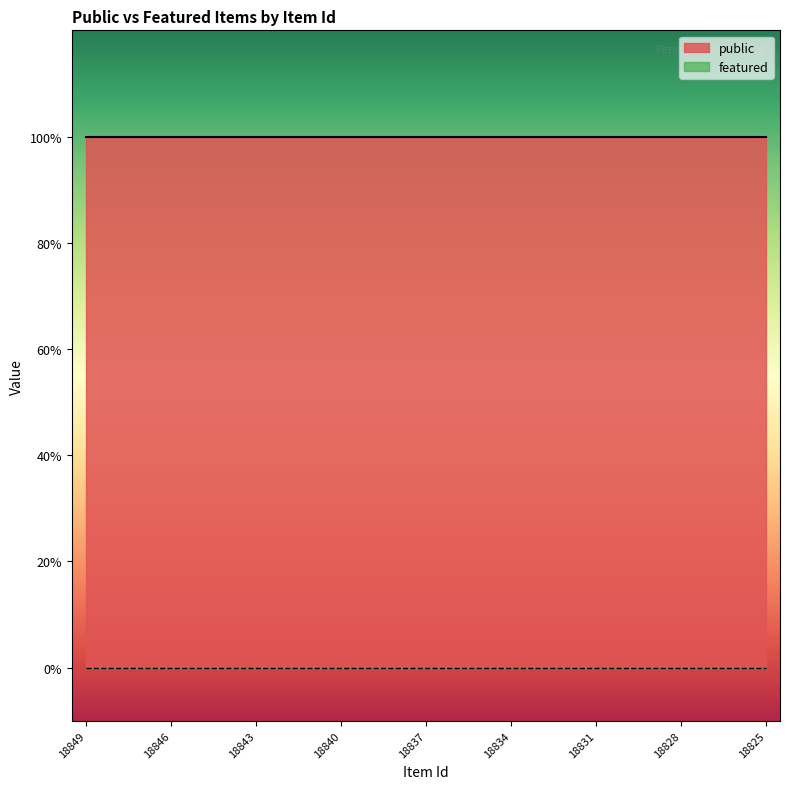

True or false: featured and public cross at least once.

False